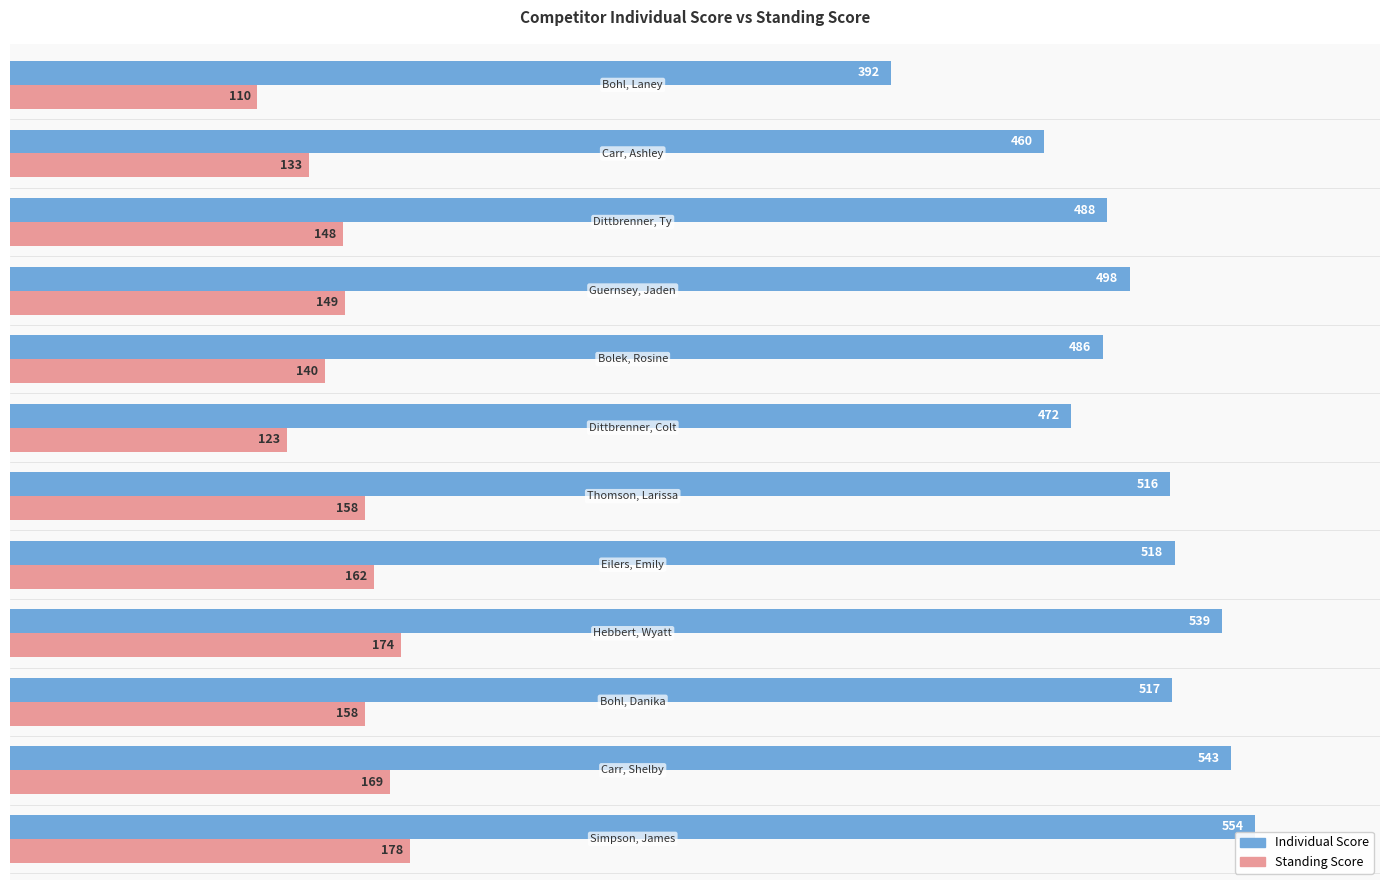

What is the difference between the second highest and minimum values in the Individual Score series?

151